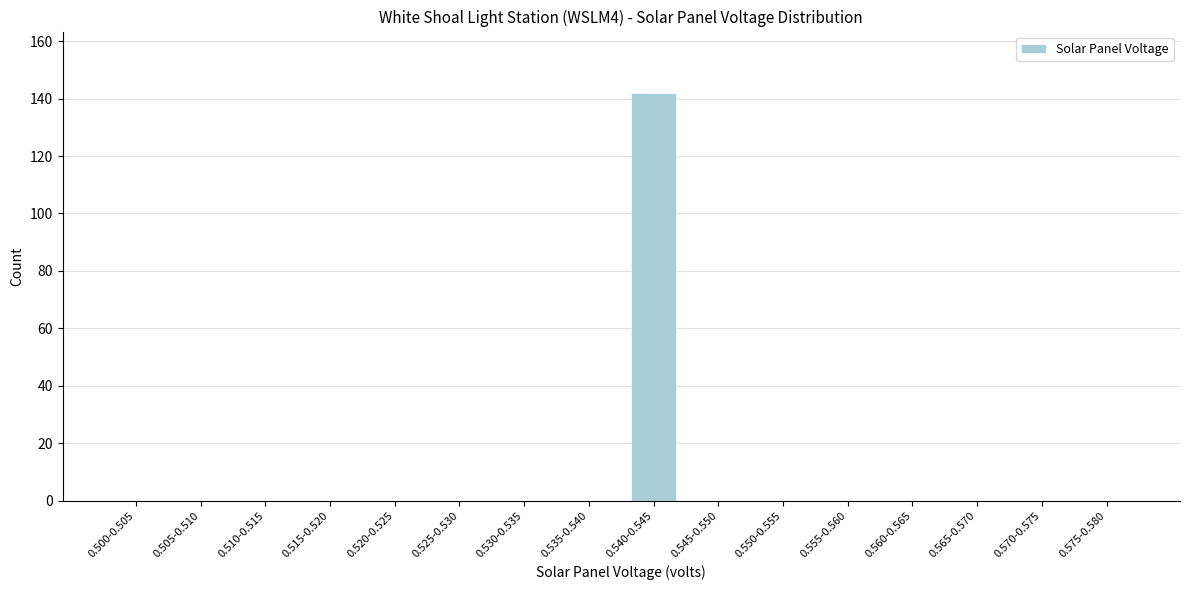

Reading right to left, list all the values displayed in this chart.

0.575-0.580=0	0.570-0.575=0	0.565-0.570=0	0.560-0.565=0	0.555-0.560=0	0.550-0.555=0	0.545-0.550=0	0.540-0.545=142	0.535-0.540=0	0.530-0.535=0	0.525-0.530=0	0.520-0.525=0	0.515-0.520=0	0.510-0.515=0	0.505-0.510=0	0.500-0.505=0